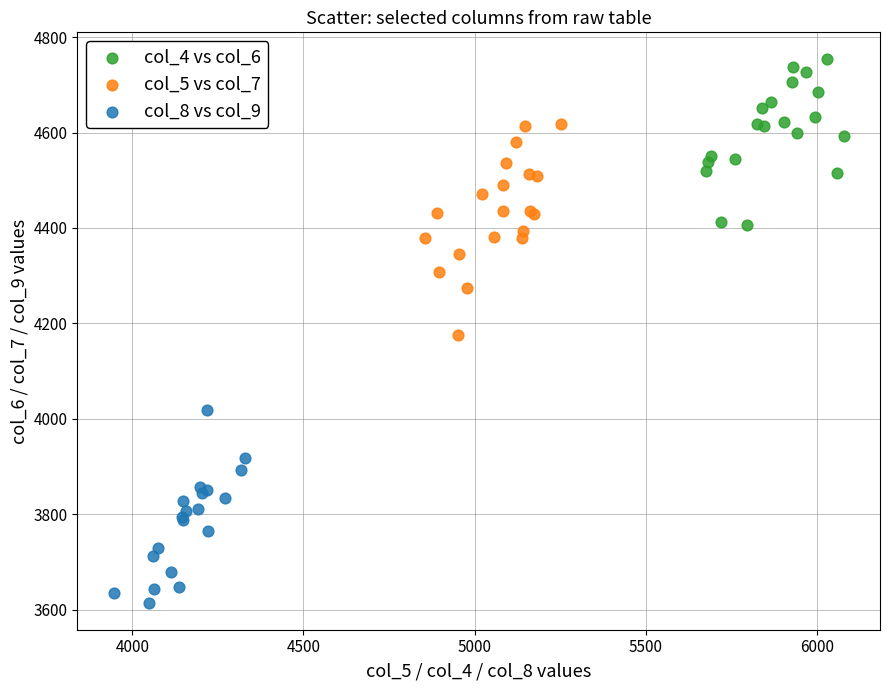

Which series has the widest spread of Y values?

col_5 vs col_7